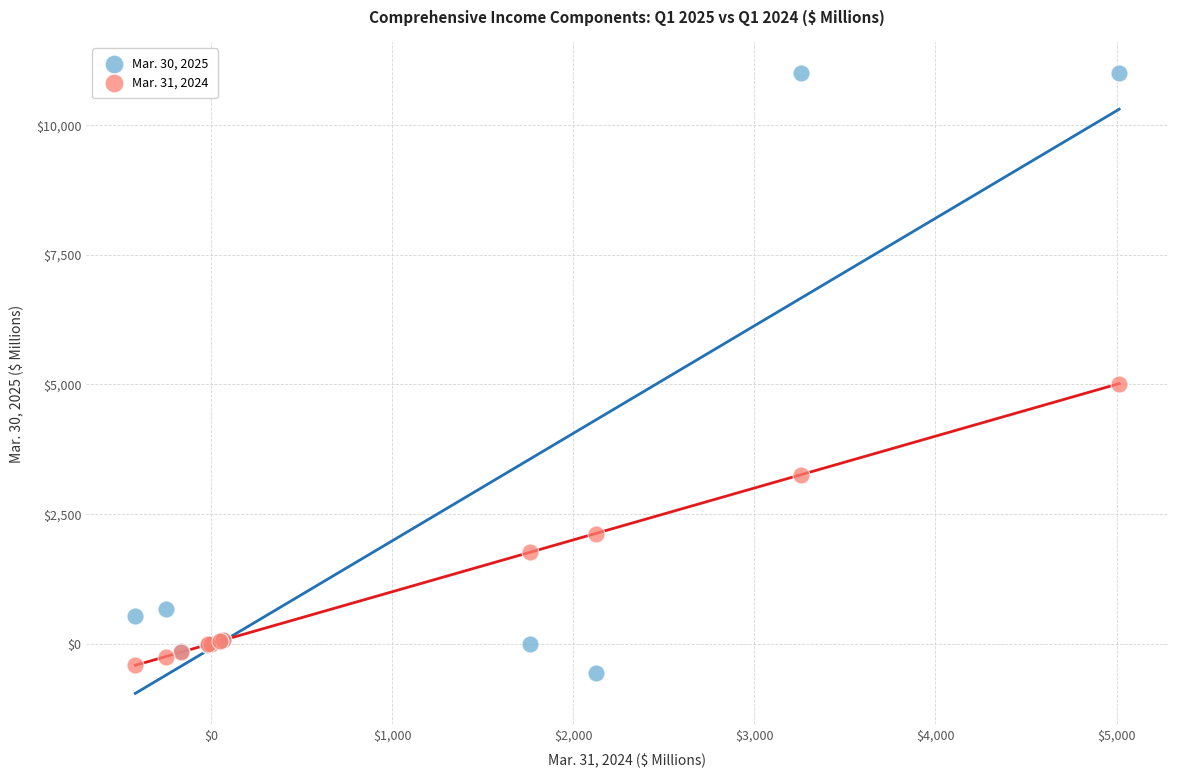

Which series has the largest Y range (max minus min)?

Mar. 30, 2025